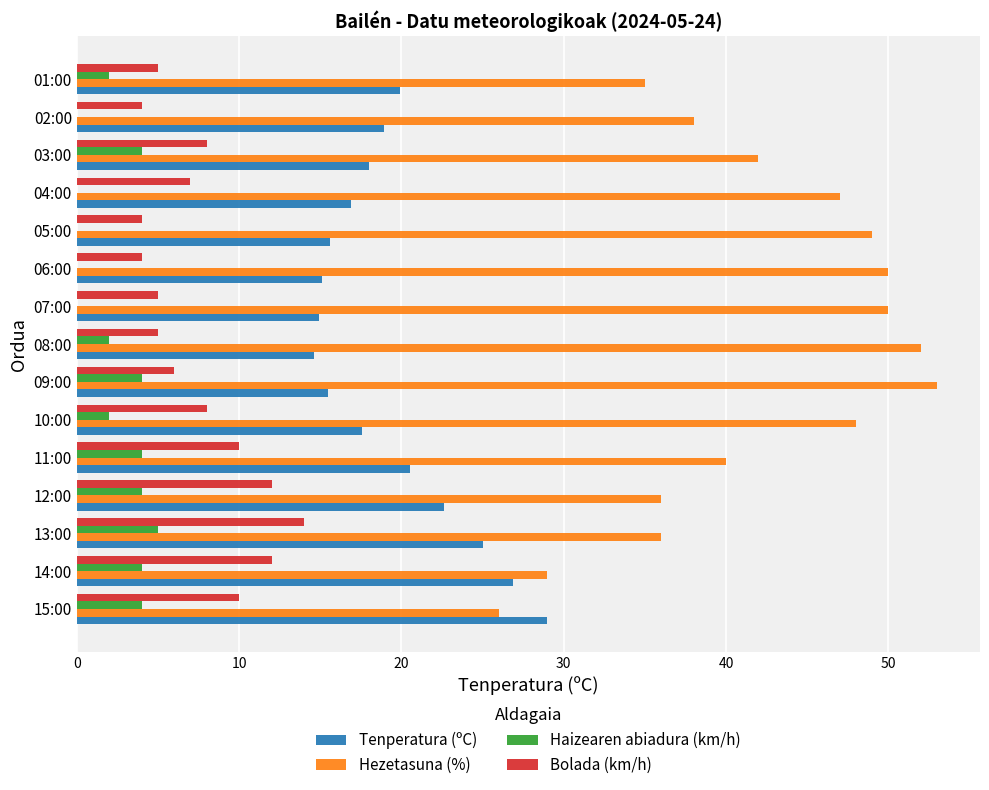

The value of Hezetasuna (%) at 12:00 is 36.0. True or false?

True